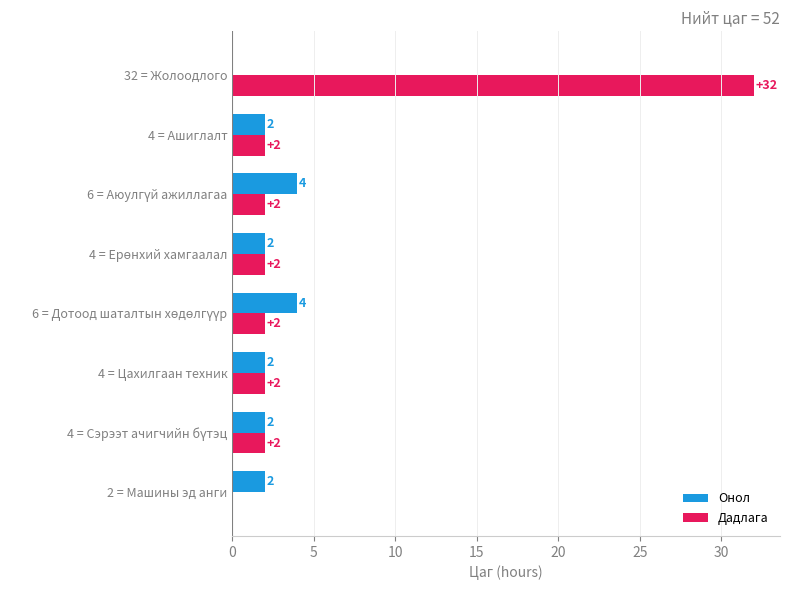

How many Онол values are between 2 and 4?

7